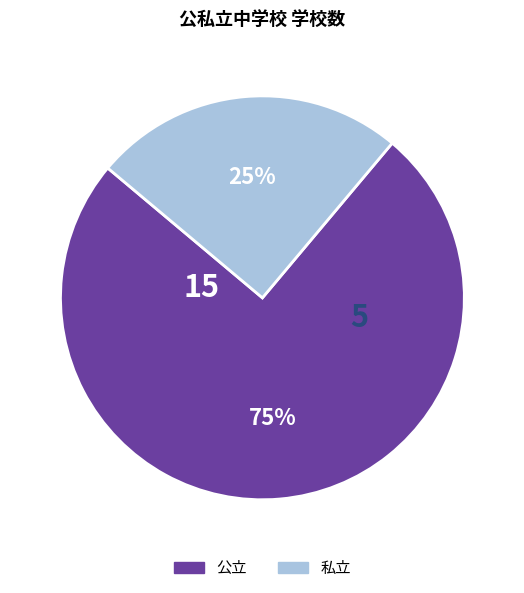

What is the smallest slice in the pie chart?

私立